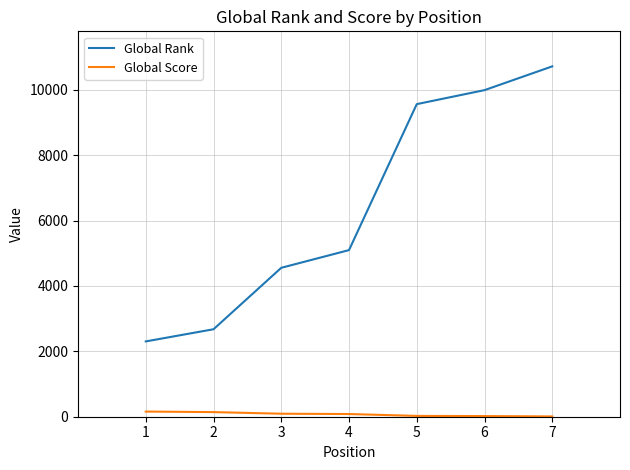

How many categories are shown in the chart?

7